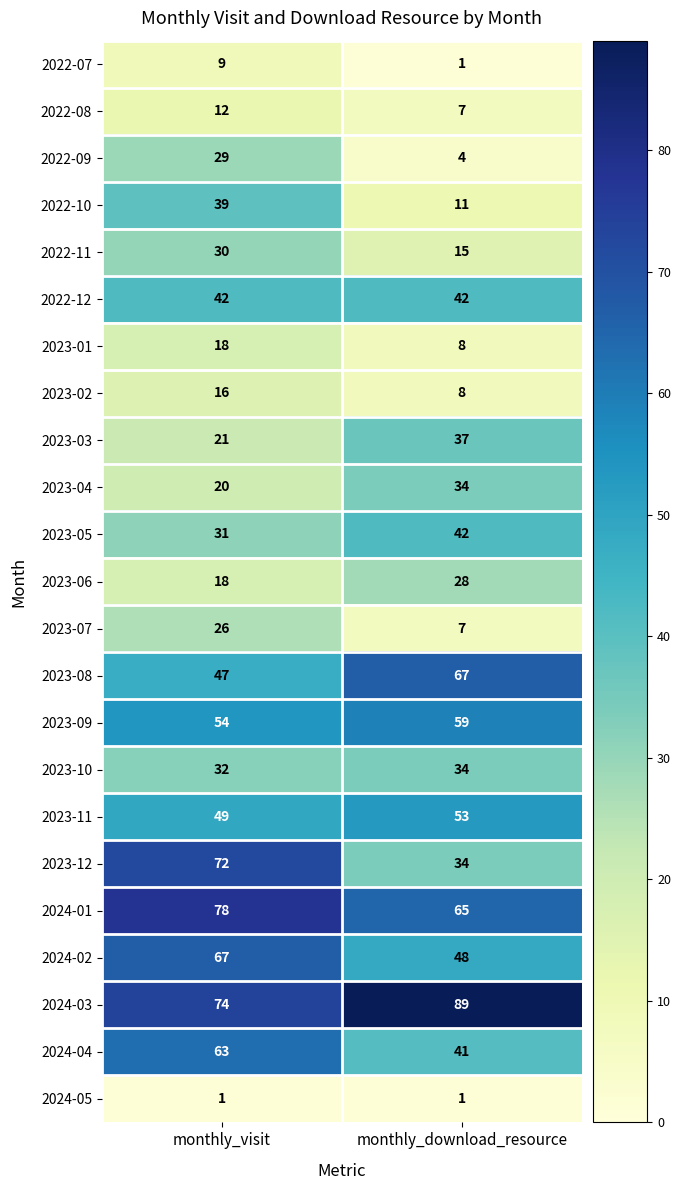

Is the value of 2023-06 at monthly_visit greater than the value of 2024-03 at monthly_visit?

No